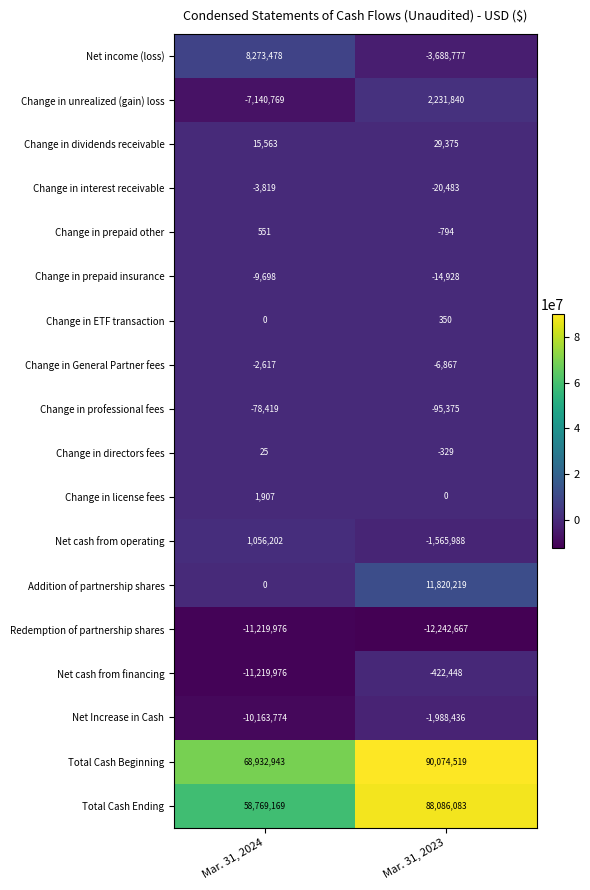

At which category is the sum across all series the highest?

Mar. 31, 2023